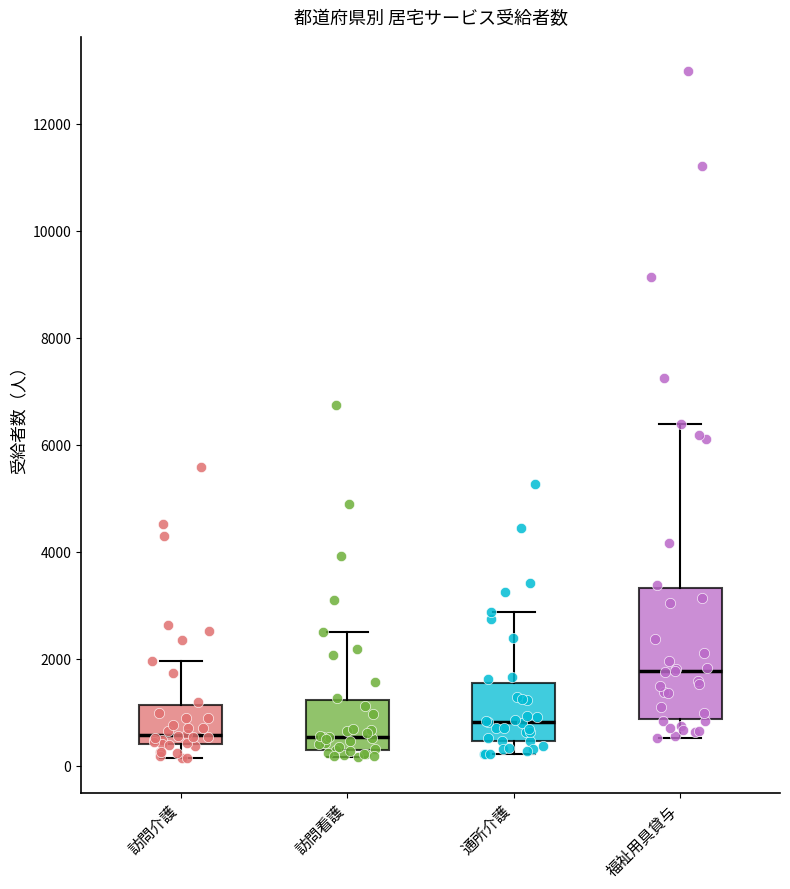

Reading left to right, transcribe this box plot: for each box, give where its median line is, the range the box spans, and where its two whiskers end, as read against the y-axis. The values are not printed on the chart, so give them approximately, as read against the axis.

訪問介護: median 600, box 400 to 1200, whiskers 200 to 2000
訪問看護: median 600, box 400 to 1200, whiskers 200 to 2400
通所介護: median 800, box 400 to 1600, whiskers 200 to 2800
福祉用具貸与: median 1800, box 800 to 3400, whiskers 600 to 6400